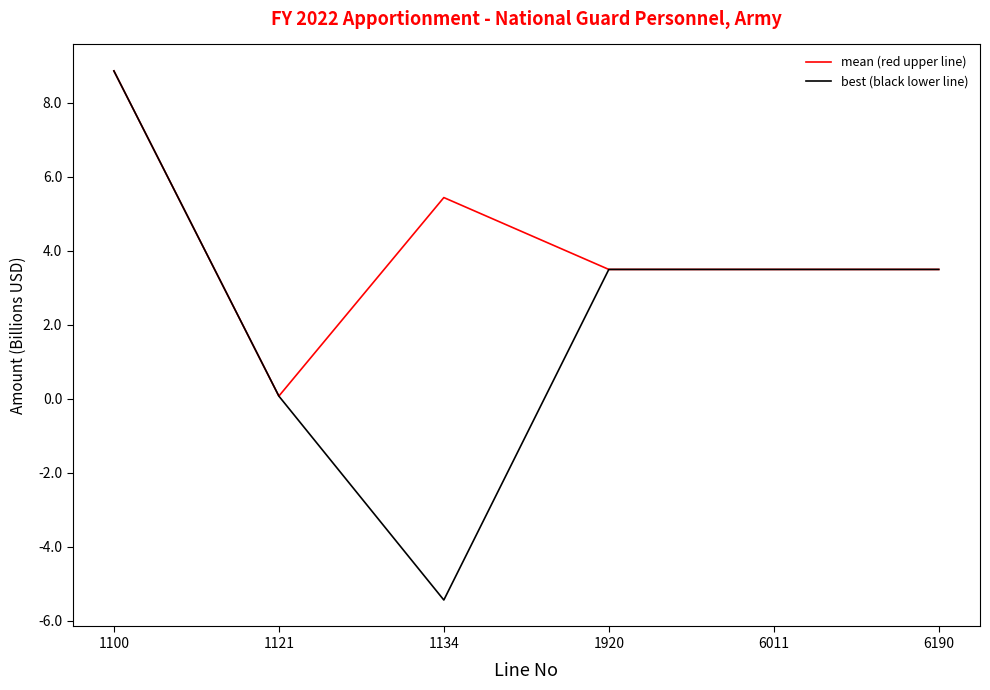

Which series has the largest range (max minus min)?

best (black lower line)